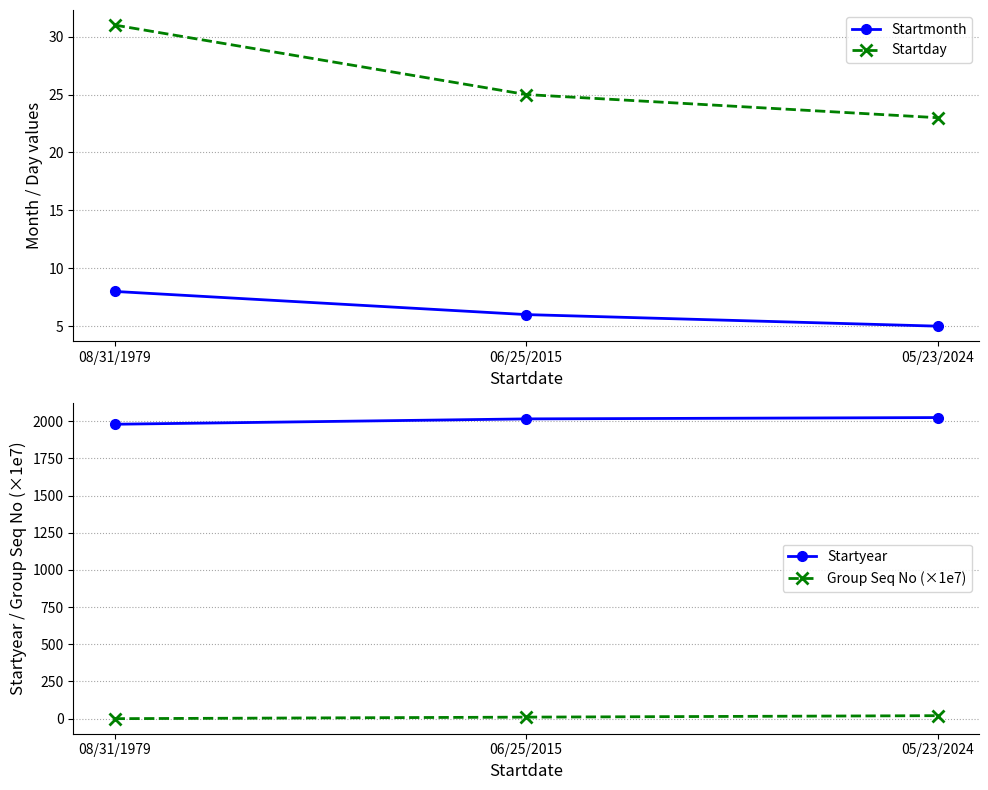

Is the value of Startday at 08/31/1979 greater than the value of Startyear at 06/25/2015?

No